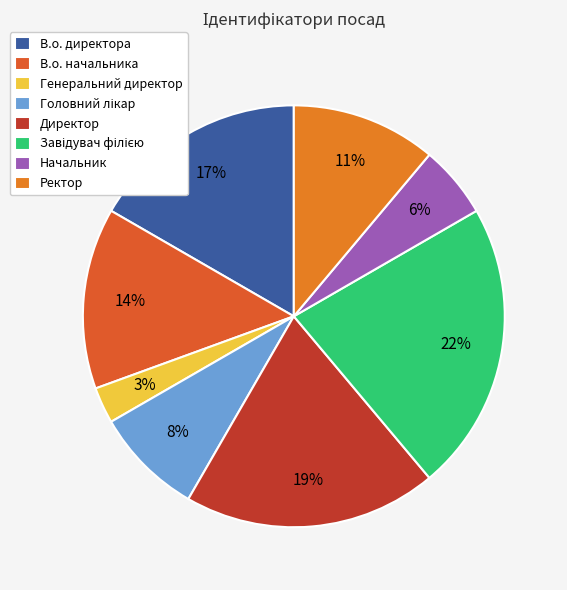

How many slices are in this pie chart?

8